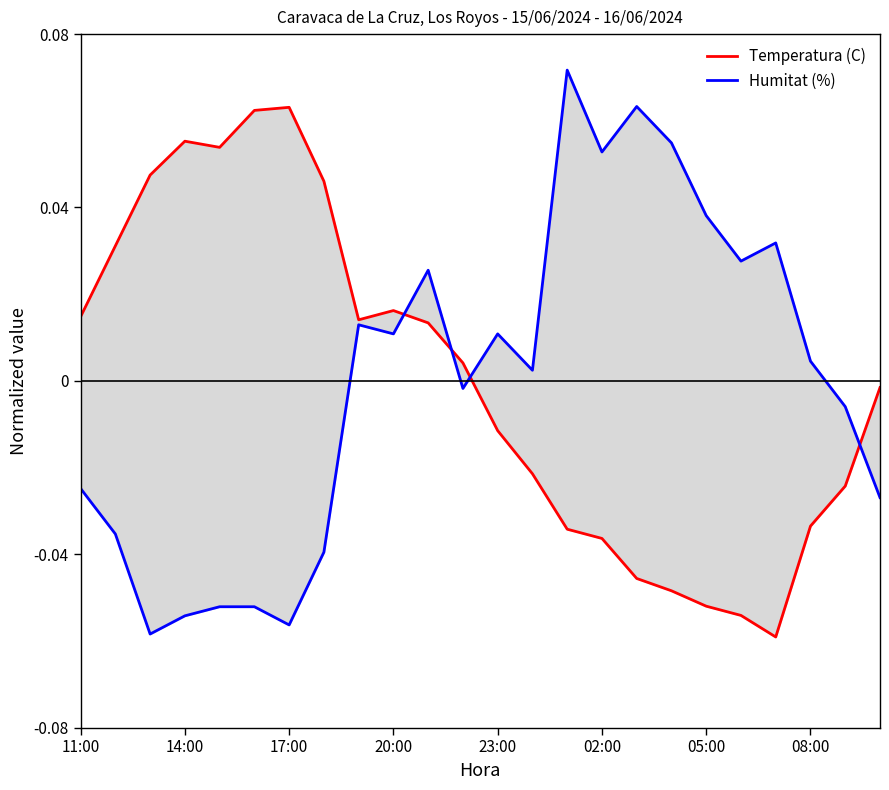

Reading left to right, transcribe all the data shown in this chart.

Temperatura (C): 0.0	0.0	0.0	0.1	0.1	0.1	0.1	0.0	0.0	0.0	0.0	0.0	-0.0	-0.0	-0.0	-0.0	-0.0	-0.0	-0.1	-0.1	-0.1	-0.0	-0.0	-0.0
Humitat (%): -0.0	-0.0	-0.1	-0.1	-0.1	-0.1	-0.1	-0.0	0.0	0.0	0.0	-0.0	0.0	0.0	0.1	0.1	0.1	0.1	0.0	0.0	0.0	0.0	-0.0	-0.0